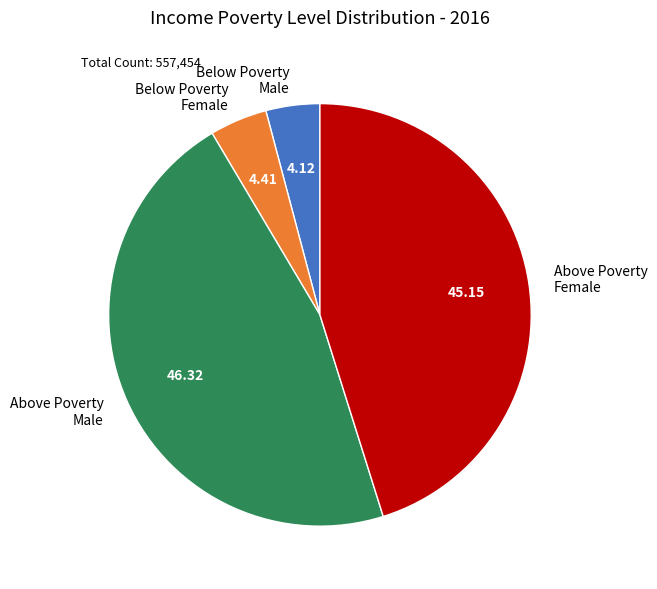

What is the largest slice in the pie chart?

Above Poverty Male